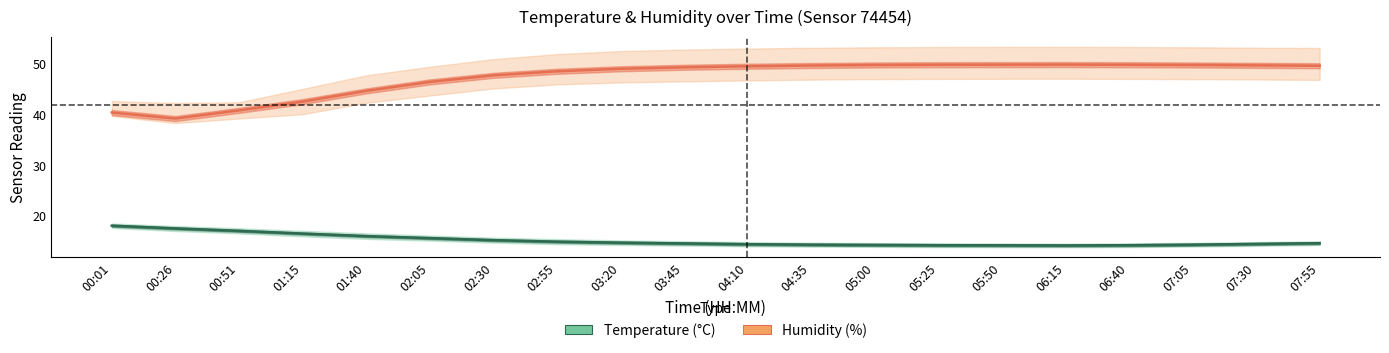

True or false: Humidity (%) has more than 1 points higher than both neighbors.

False